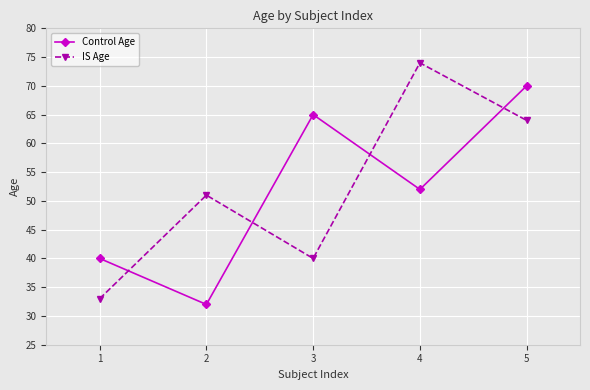

At which label does Control Age reach its peak?

5